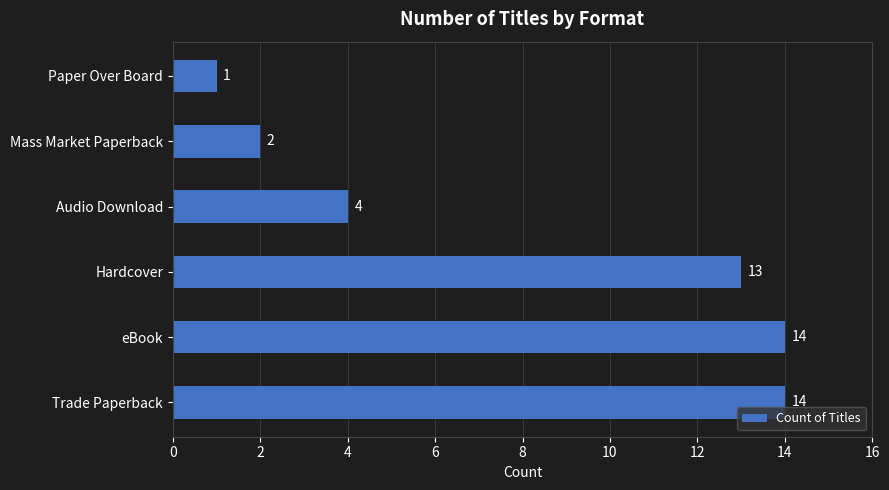

The value at Trade Paperback is 14. True or false?

True